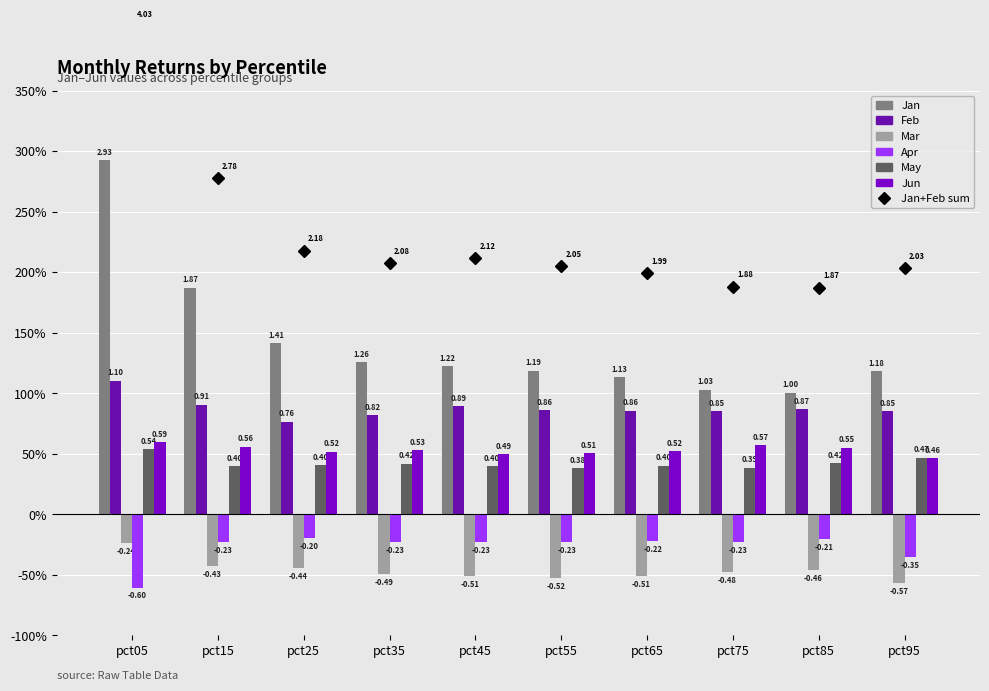

Reading left to right, extract all data points from this chart.

Jan: pct05=2.9	pct15=1.9	pct25=1.4	pct35=1.3	pct45=1.2	pct55=1.2	pct65=1.1	pct75=1.0	pct85=1.0	pct95=1.2
Feb: pct05=1.1	pct15=0.9	pct25=0.8	pct35=0.8	pct45=0.9	pct55=0.9	pct65=0.9	pct75=0.9	pct85=0.9	pct95=0.9
Mar: pct05=-0.2	pct15=-0.4	pct25=-0.4	pct35=-0.5	pct45=-0.5	pct55=-0.5	pct65=-0.5	pct75=-0.5	pct85=-0.5	pct95=-0.6
Apr: pct05=-0.6	pct15=-0.2	pct25=-0.2	pct35=-0.2	pct45=-0.2	pct55=-0.2	pct65=-0.2	pct75=-0.2	pct85=-0.2	pct95=-0.4
May: pct05=0.5	pct15=0.4	pct25=0.4	pct35=0.4	pct45=0.4	pct55=0.4	pct65=0.4	pct75=0.4	pct85=0.4	pct95=0.5
Jun: pct05=0.6	pct15=0.6	pct25=0.5	pct35=0.5	pct45=0.5	pct55=0.5	pct65=0.5	pct75=0.6	pct85=0.6	pct95=0.5